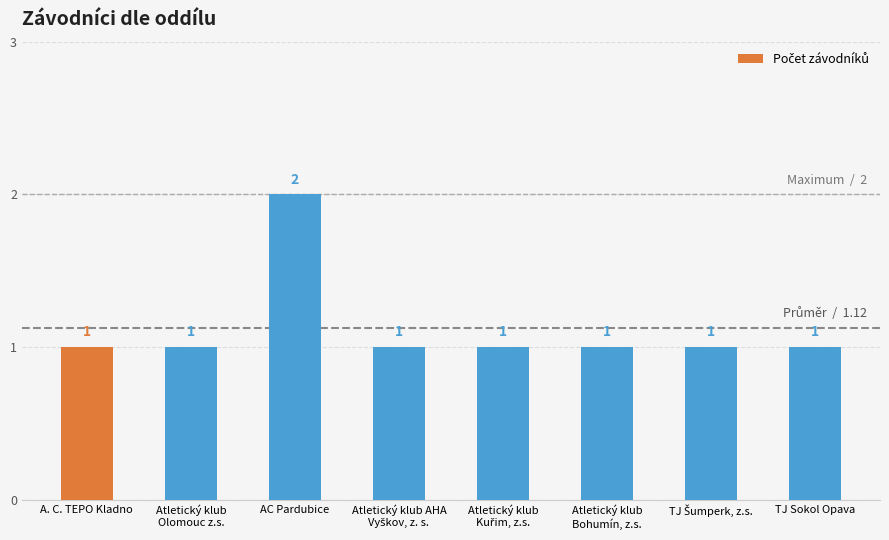

The value at Atletický klub
Olomouc z.s. is 0. True or false?

False